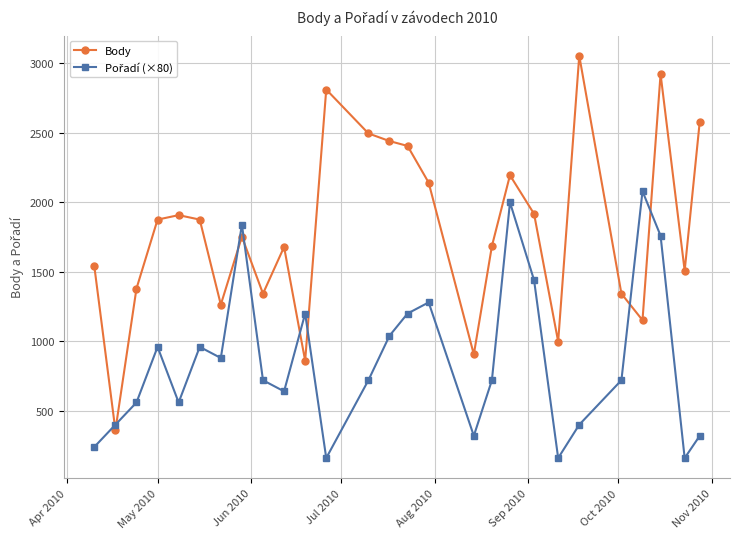

How many data points in Body are less than 1753?

13